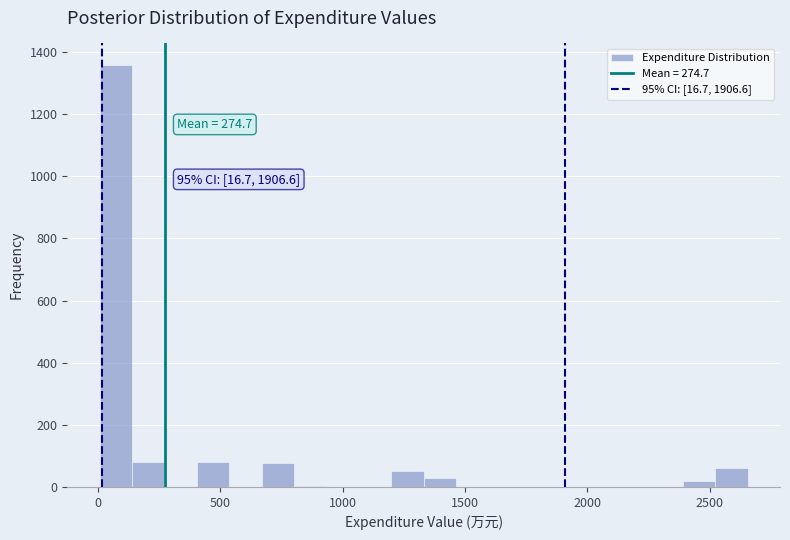

Around what value on the x-axis is the tallest bar? Give the approximate position of its centre, as read against the axis.

50